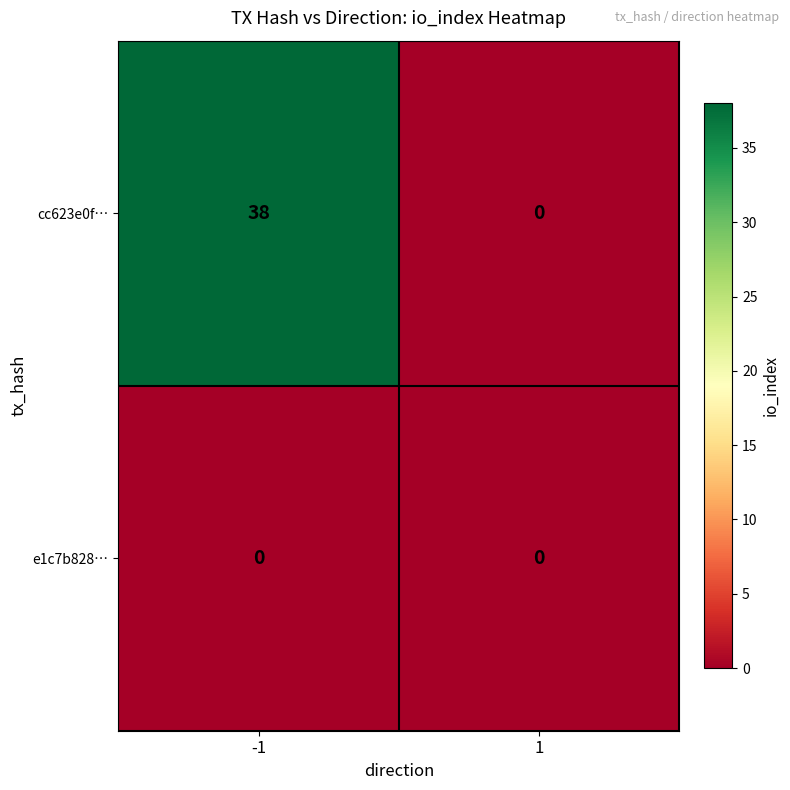

Which label corresponds to the largest value in the chart?

-1